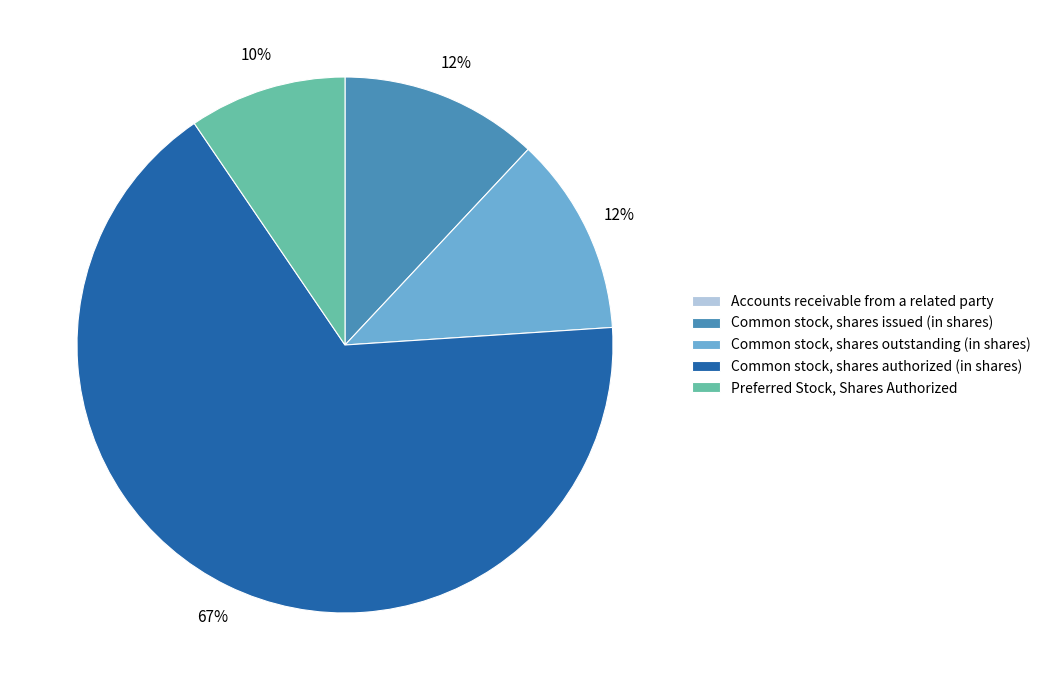

Which slice is the largest?

Common stock, shares authorized (in shares)